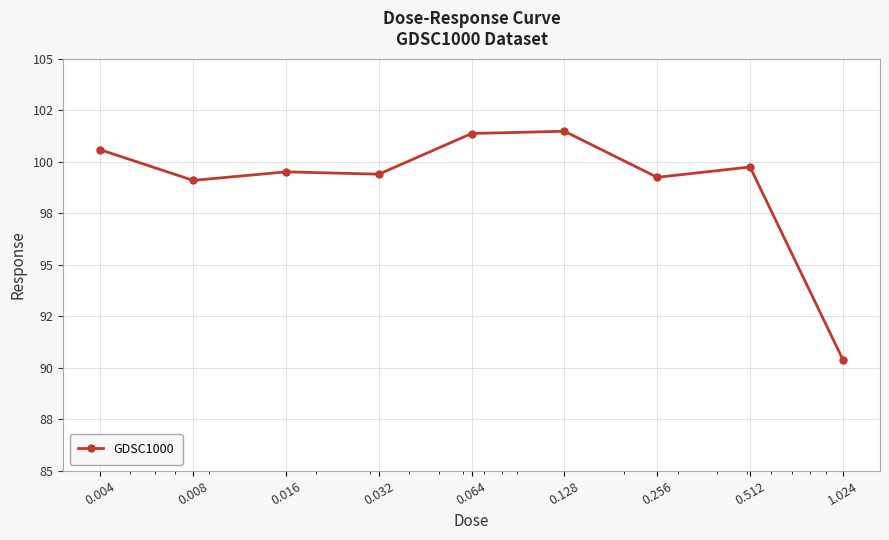

Rank the categories by value from lowest to highest.

1.024, 0.008, 0.256, 0.032, 0.016, 0.512, 0.004, 0.064, 0.128